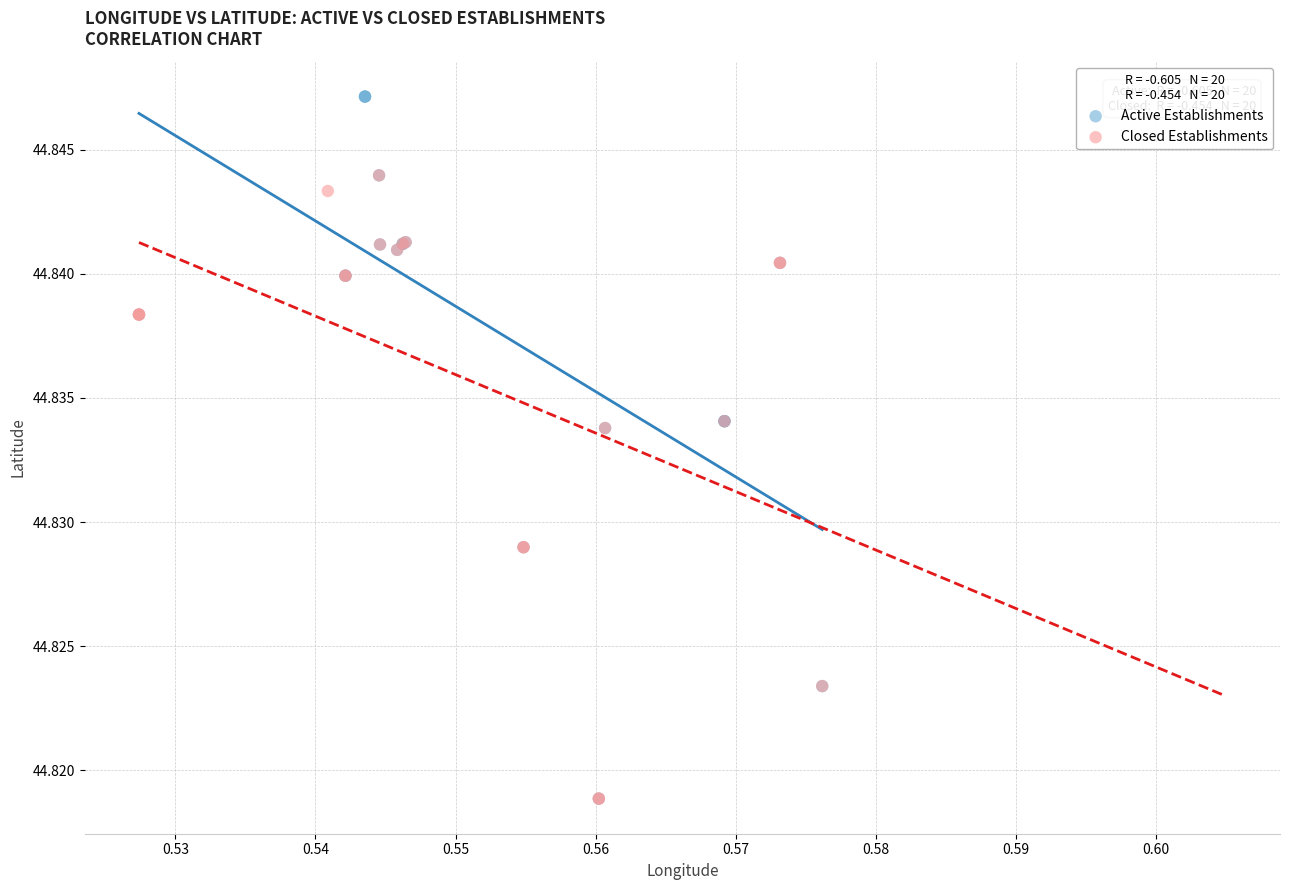

Which series contains the highest Y value?

Active Establishments